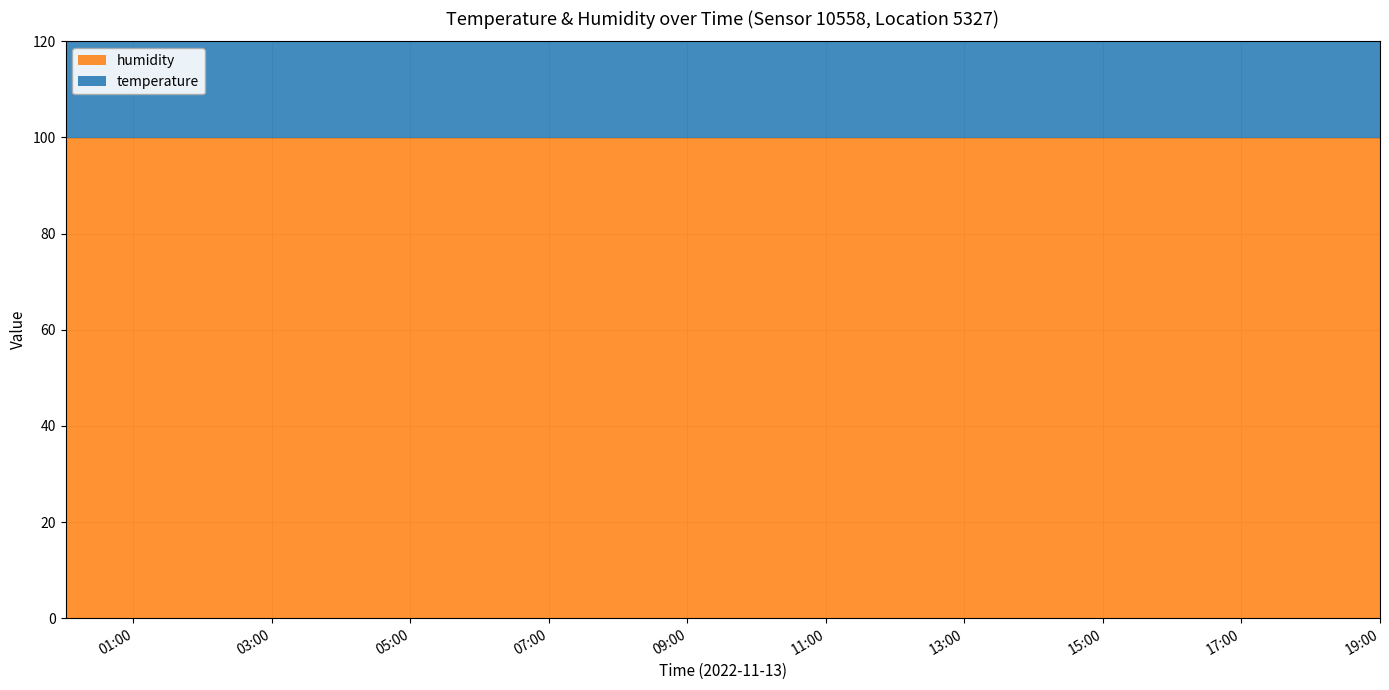

What is the label of the 20th point from the right?

00:01